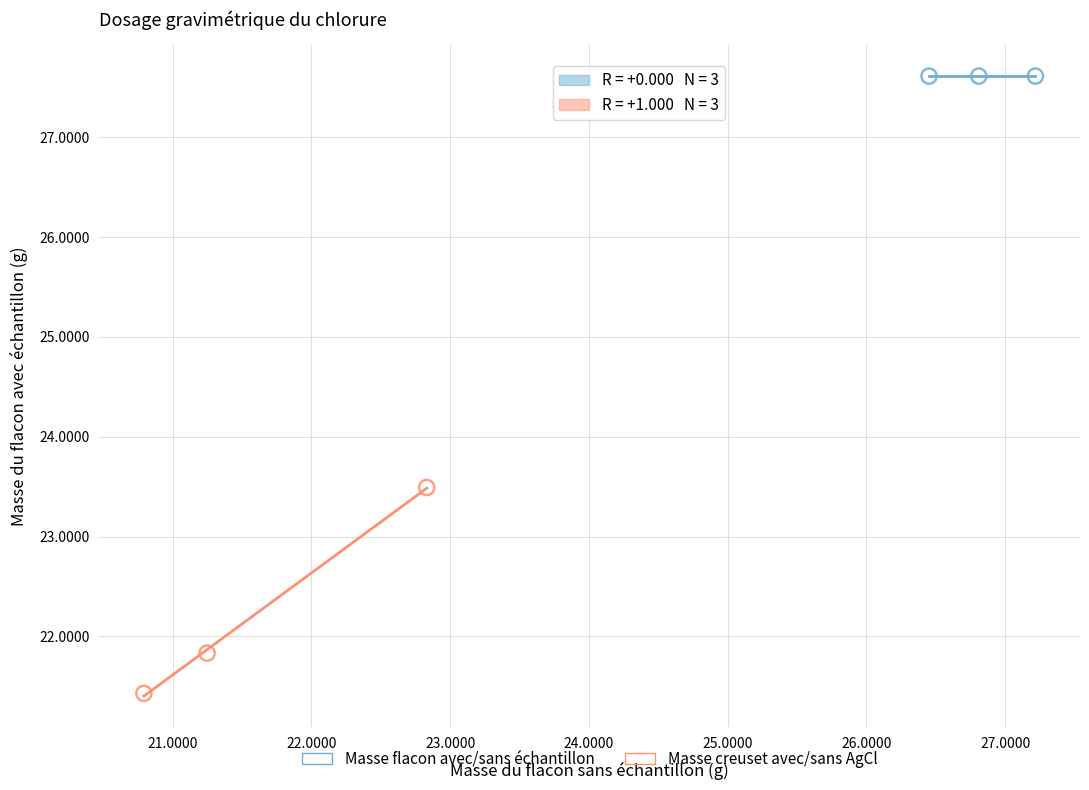

Which series contains the lowest Y value?

Masse creuset avec/sans AgCl